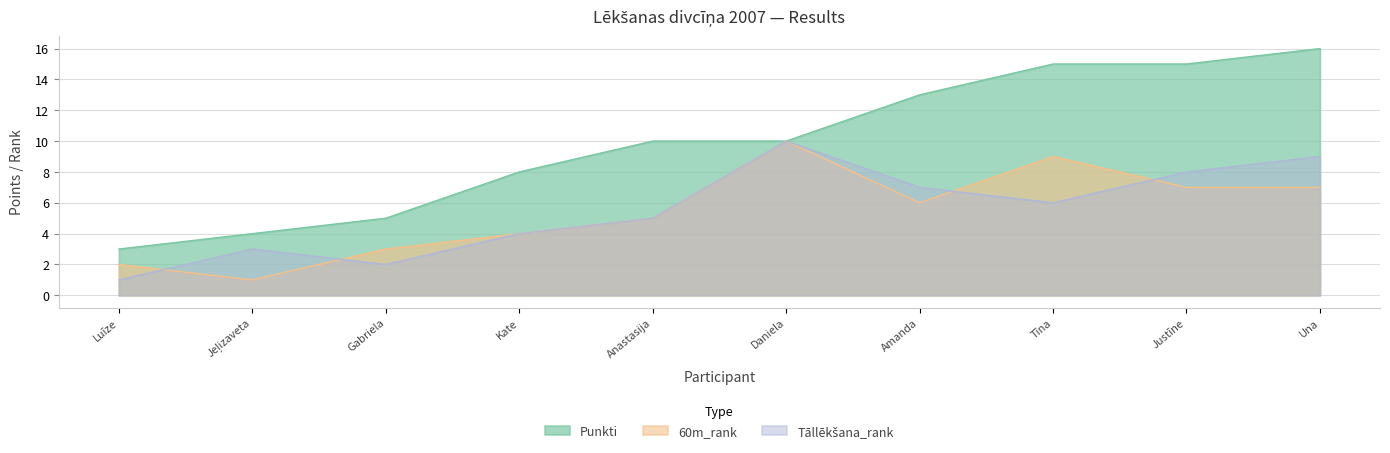

The Punkti series shows 13 at Amanda. True or false?

True